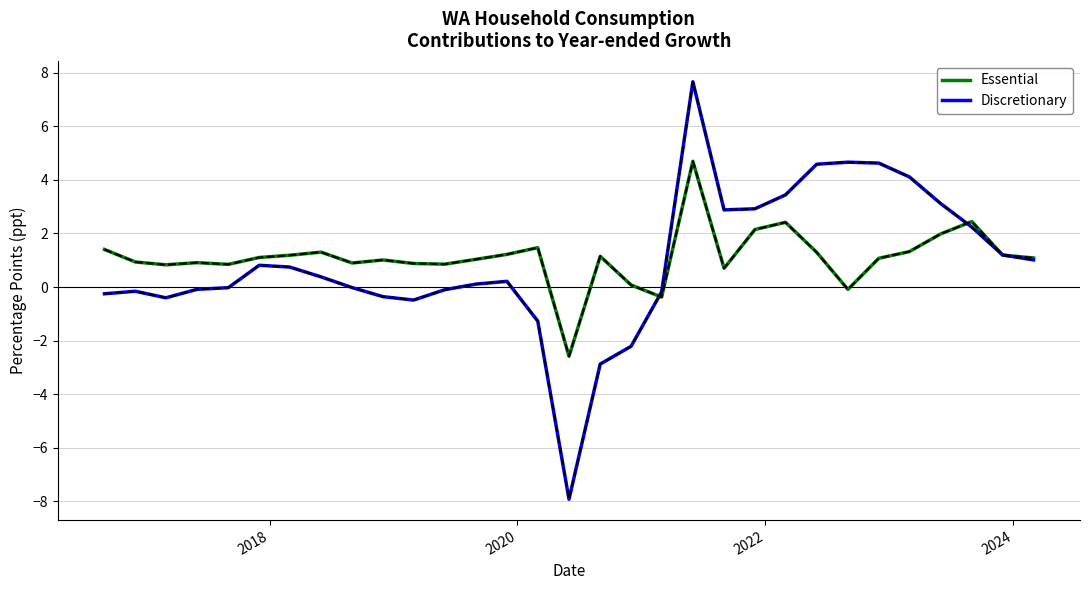

Rank the series by their maximum value, from lowest to highest.

Essential, Discretionary